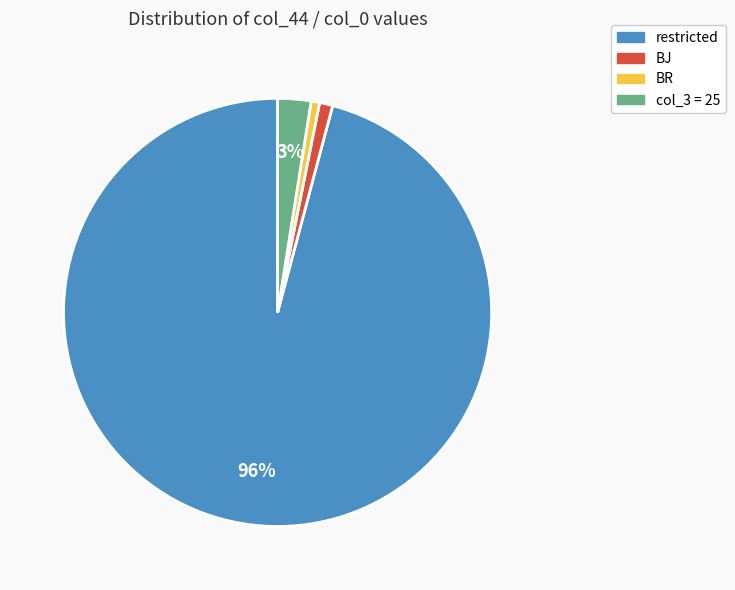

Does any single category account for the majority?

Yes